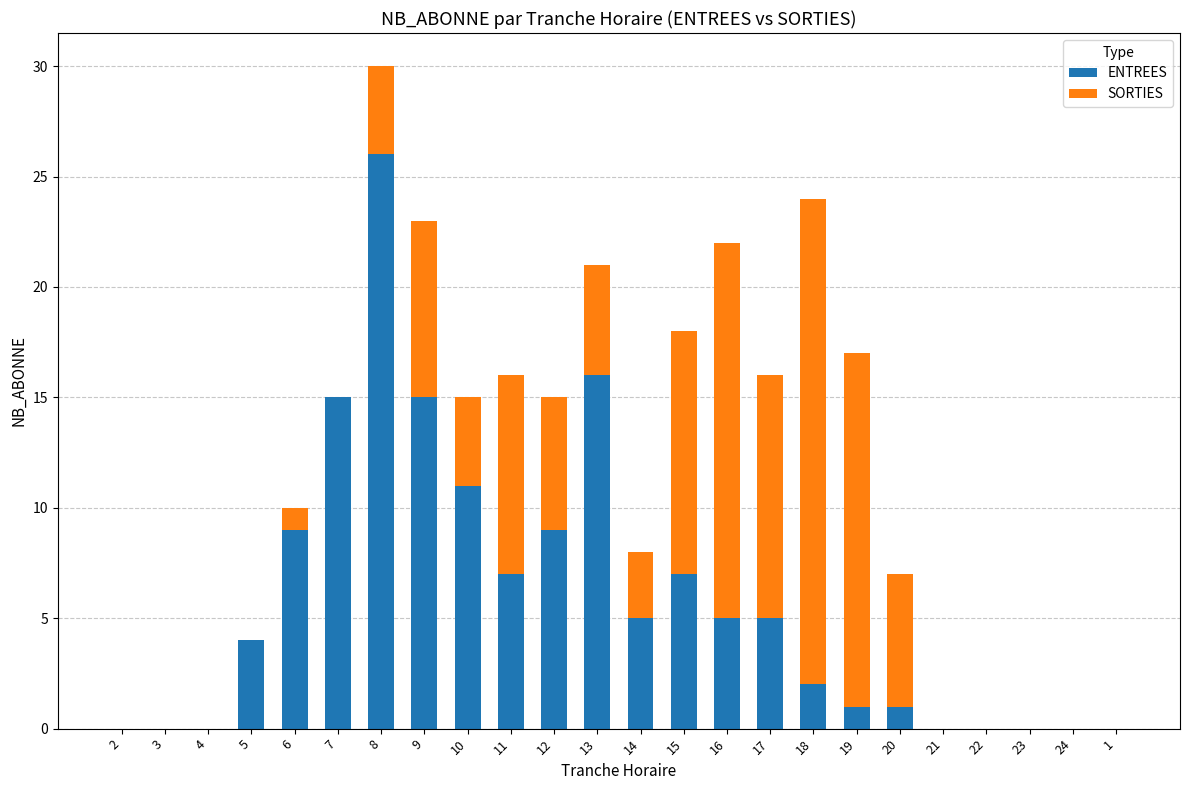

At which label does ENTREES reach its peak?

8